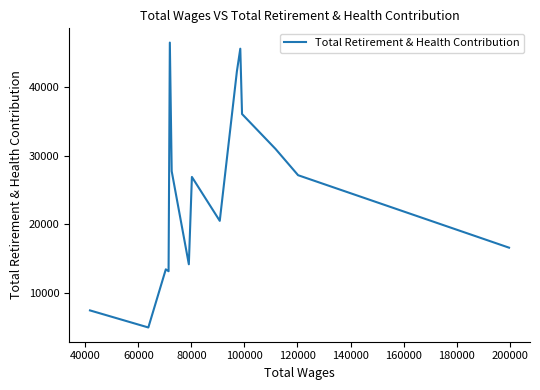

True or false: there are more than 1 points higher than both neighbors.

True